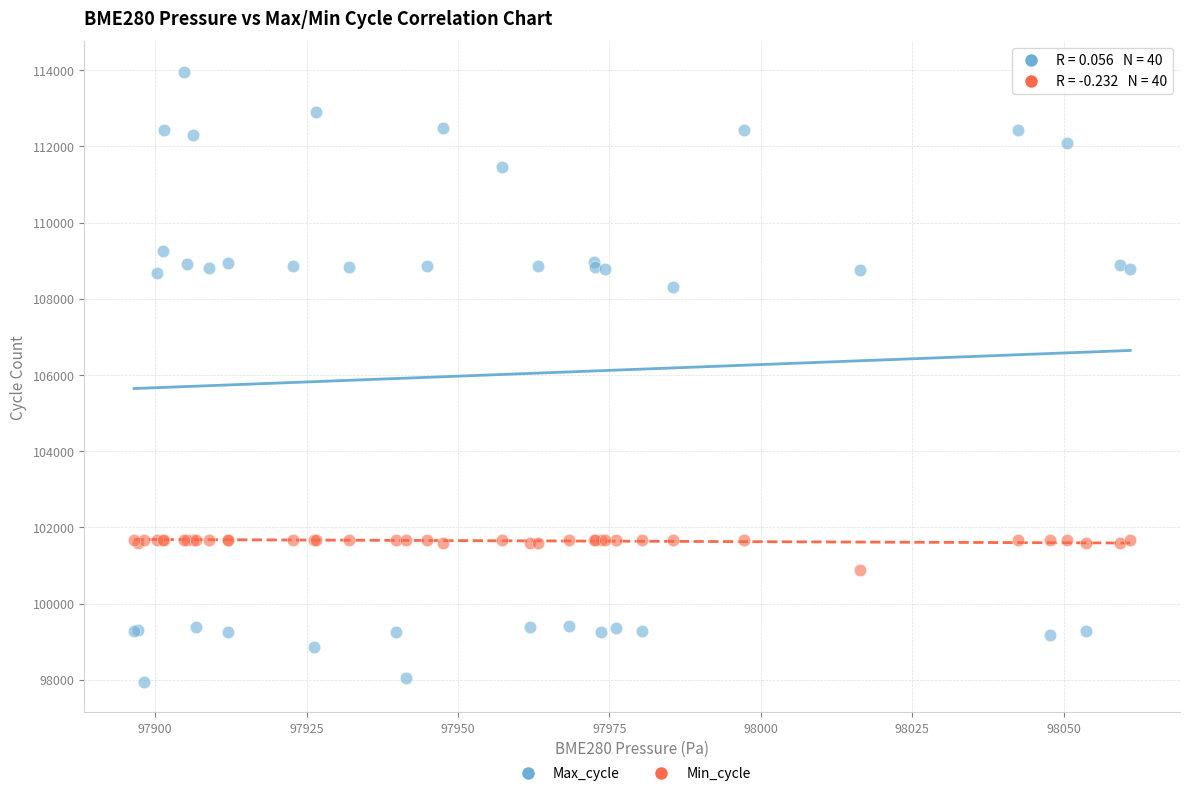

Which series reaches the maximum Y coordinate?

Max_cycle